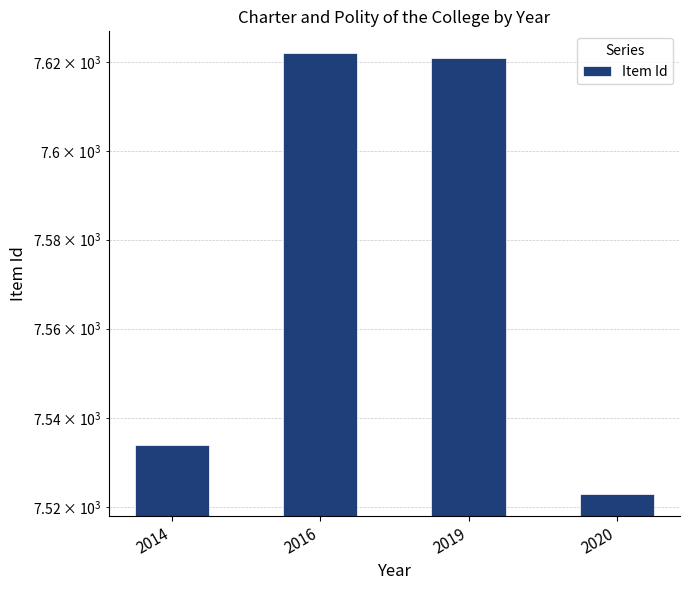

Which has a higher value, 2019 or 2014?

2019